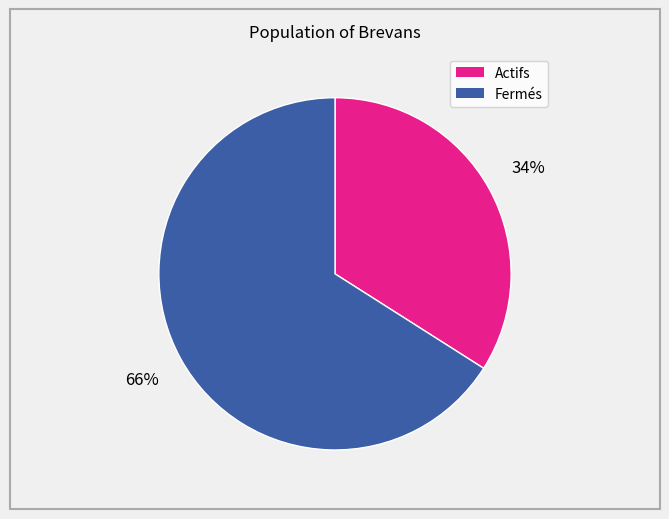

What percentage is the Fermés slice, to the nearest percent?

66%